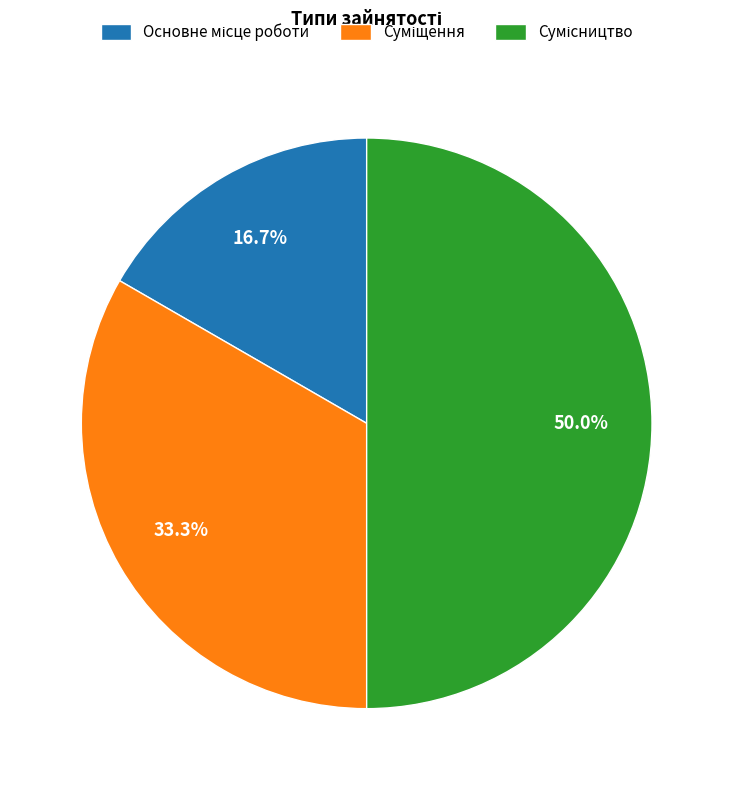

Count the number of slices in the pie.

3